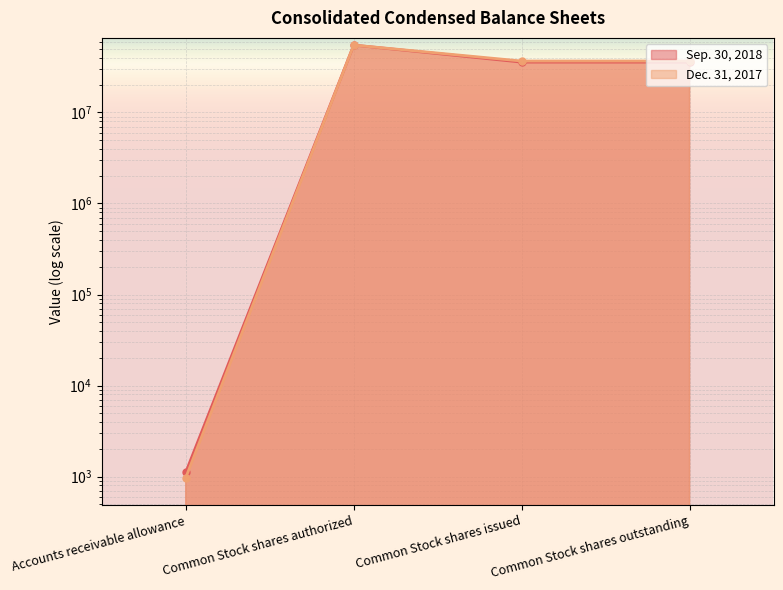

What is the approximate value of Dec. 31, 2017 at Common Stock shares authorized, to the nearest 10?

55000000